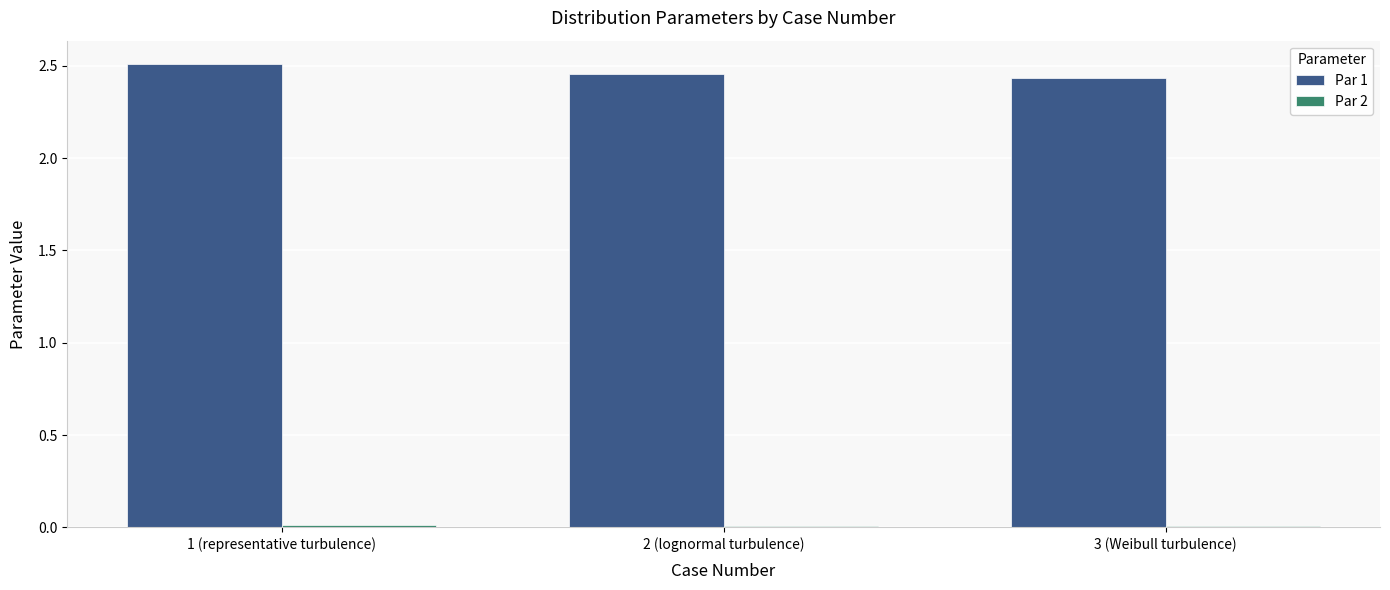

Between 1 (representative turbulence) and 2 (lognormal turbulence), which series saw the biggest shift?

Par 1